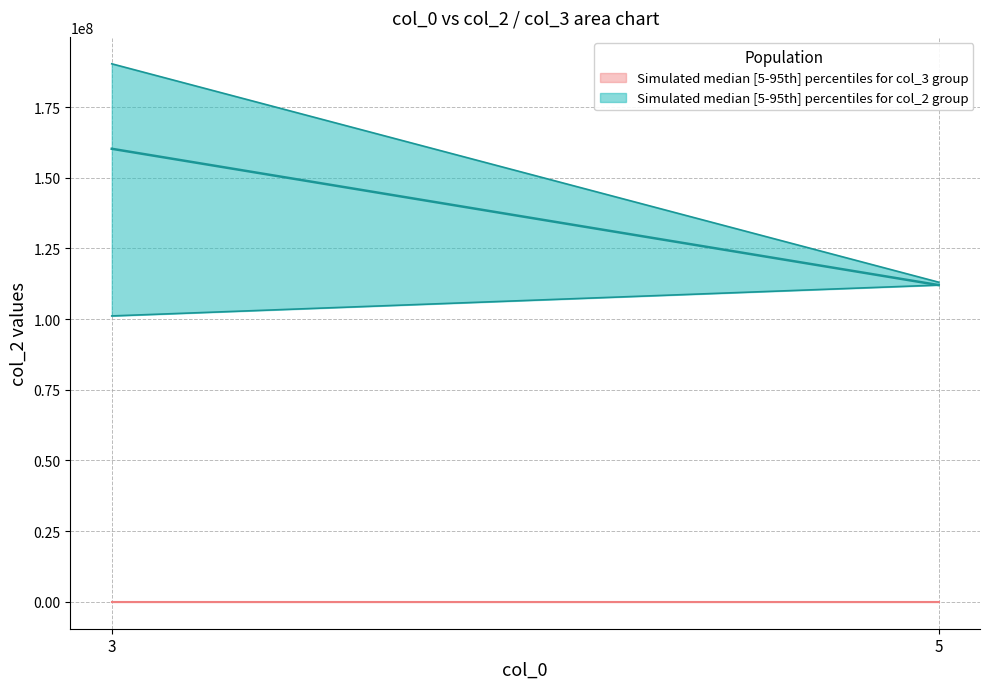

What is the difference between the col_2_upper values at 3 and 5?

77245380